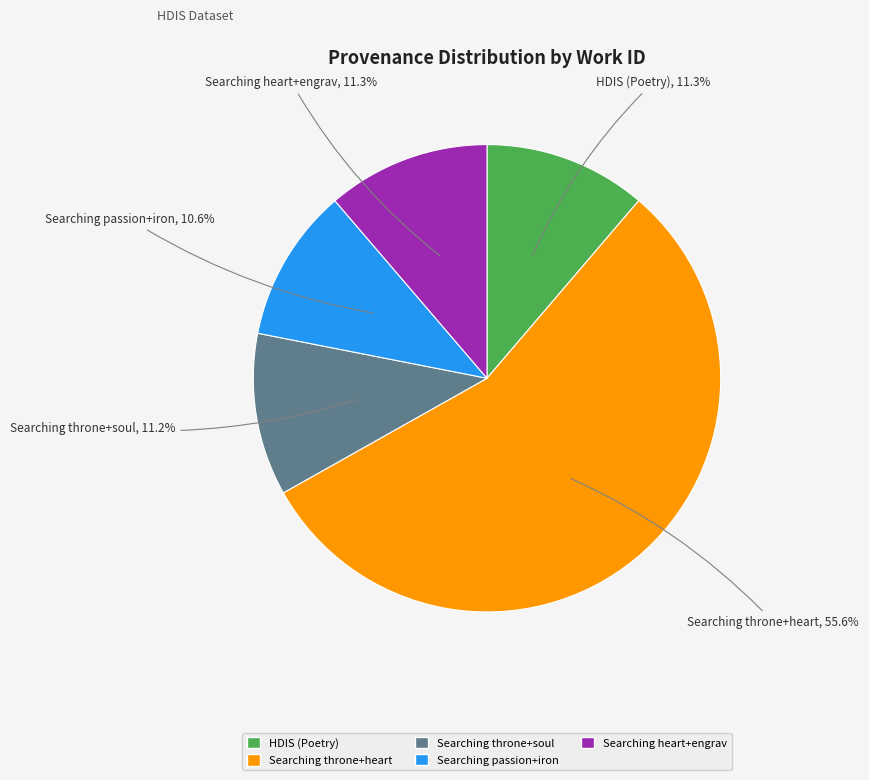

Do HDIS (Poetry) and Searching throne+soul together represent more than half of the pie?

No